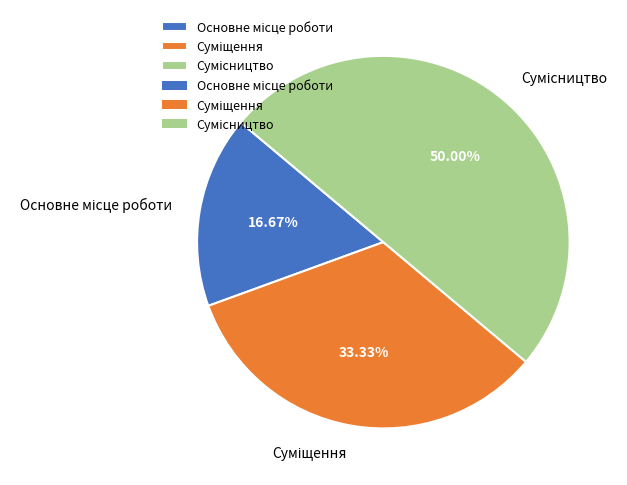

Is there any slice that represents more than half of the pie?

No